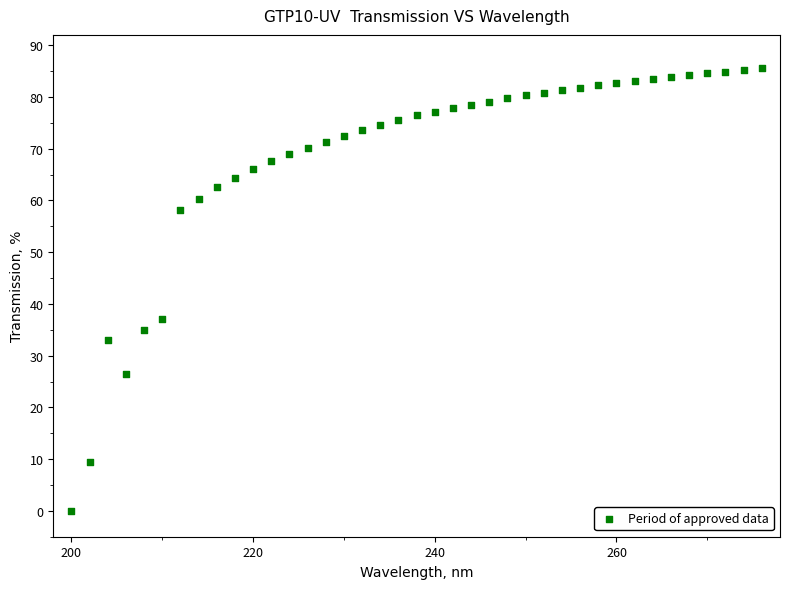

What is the range of X values (max minus min)?

76.0